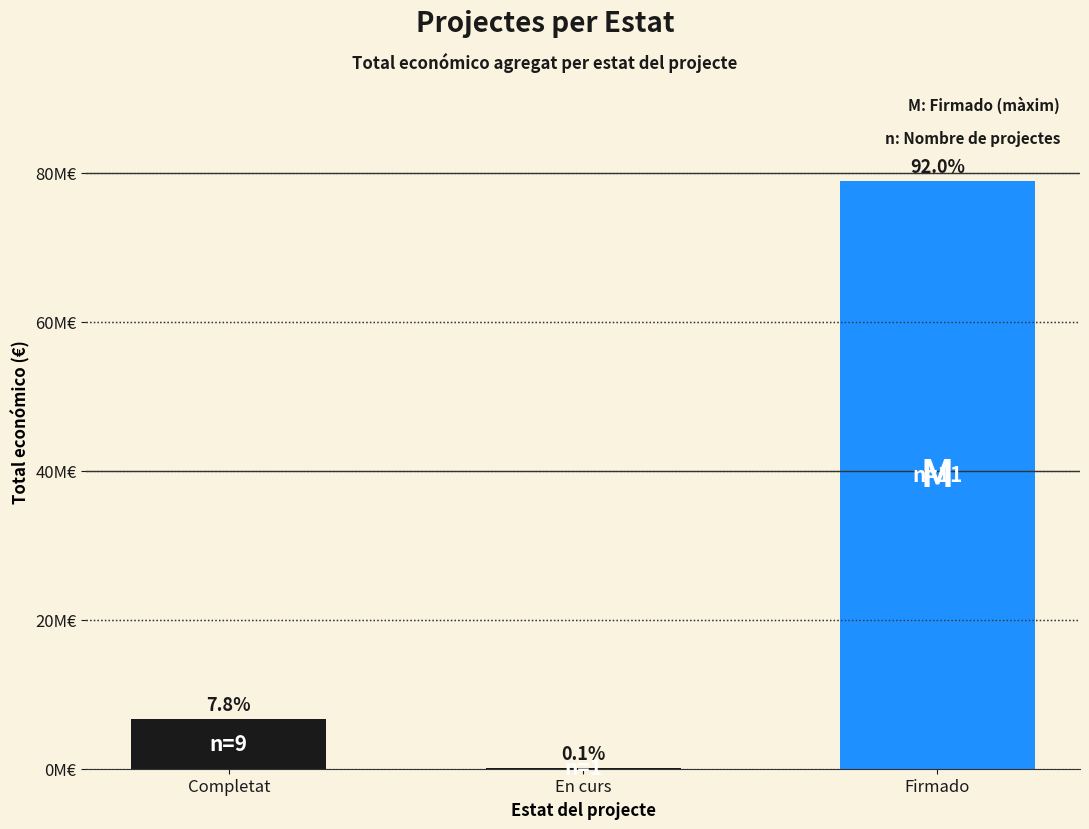

True or false: the data shows 119530380 at Firmado.

False